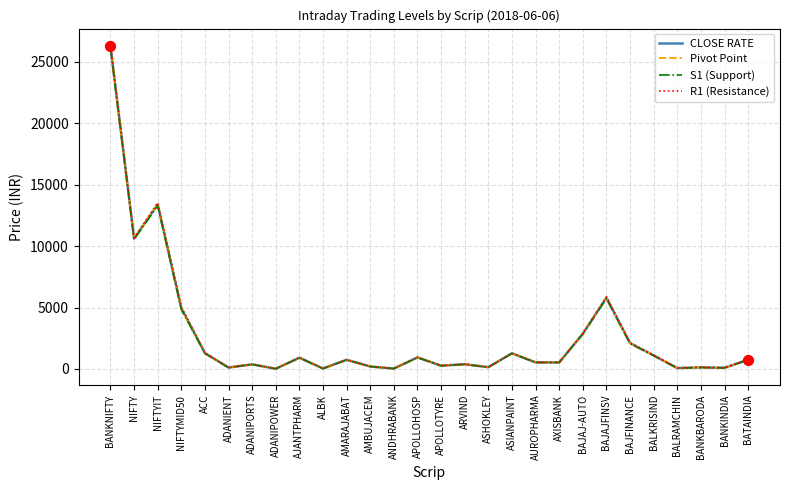

What is the spread (max minus min) of values at NIFTY?

78.0